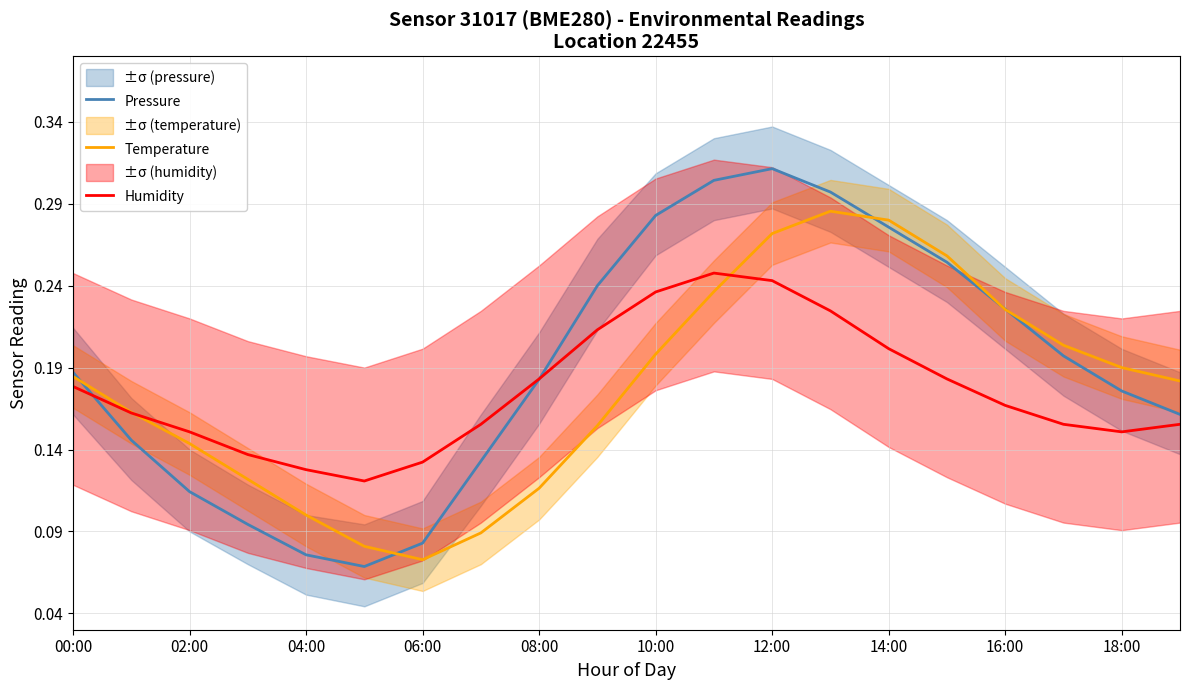

What is the difference between the maximum and minimum values in the Temperature series?

0.2